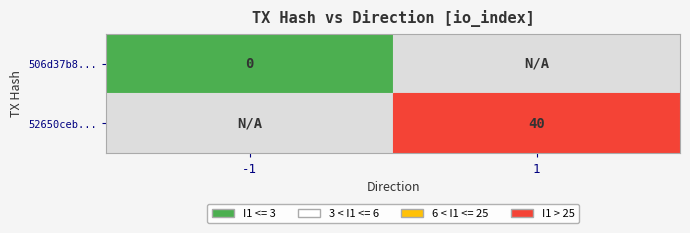

Rank the series at io_index from lowest to highest value.

506d37b865614ef2018b6dc29ecf5715efe6763, 52650ceb0828493fe20f4909128d8ad2ed760c2